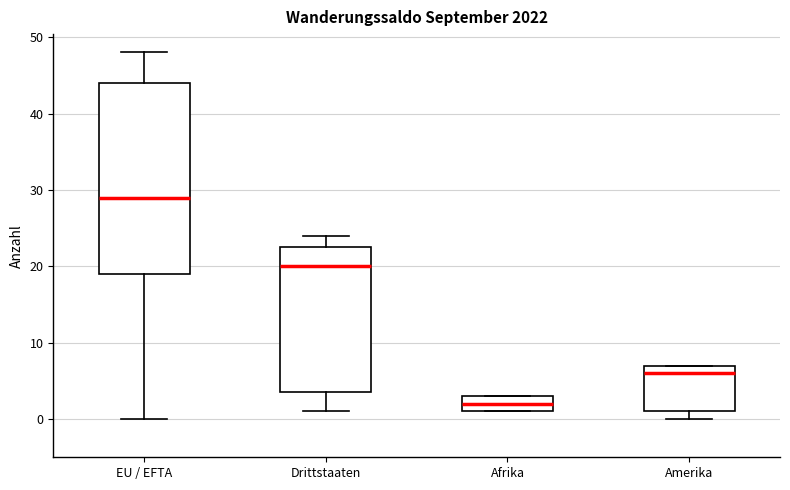

Where is the lower edge of the box for EU / EFTA on the y-axis? The values are not printed on the chart, so give them approximately, as read against the axis.

19